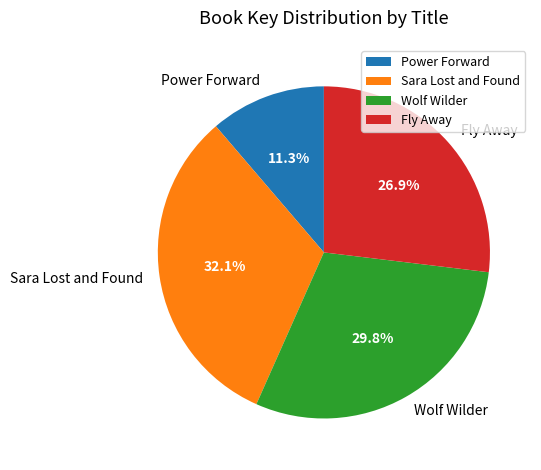

Is the sum of Sara Lost and Found and Power Forward greater than half?

No